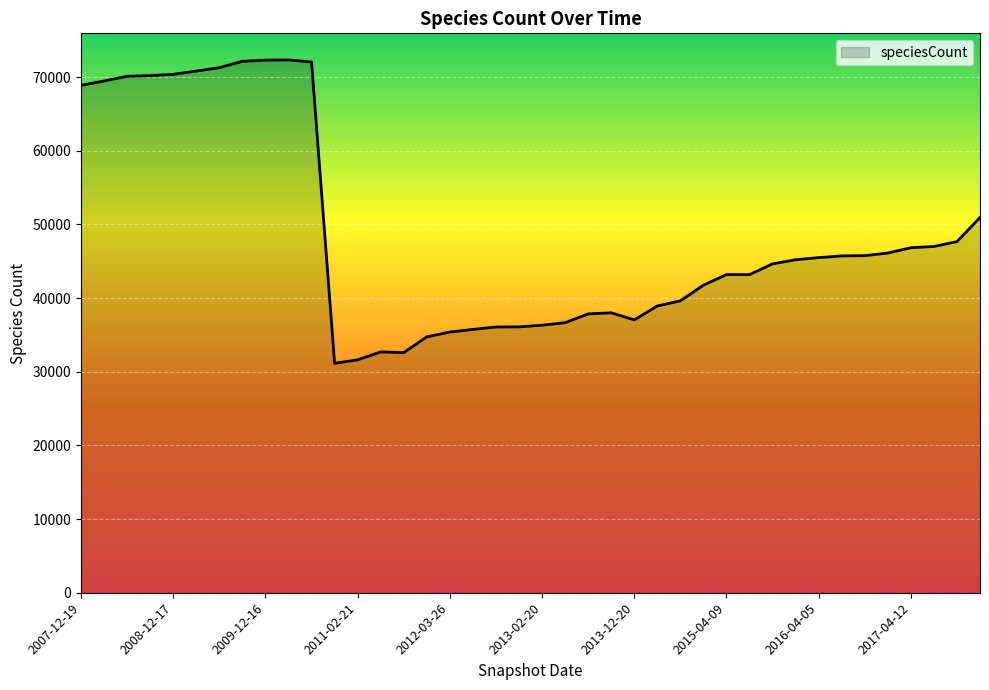

What is the difference between the maximum and minimum values?

41184